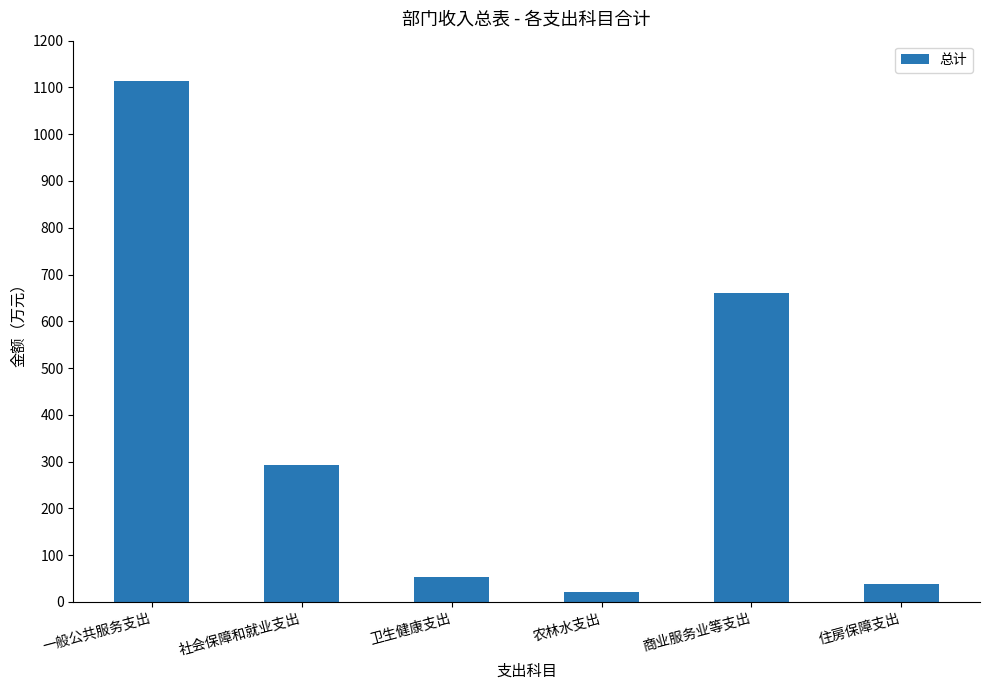

The value at 住房保障支出 is 37.4. True or false?

True